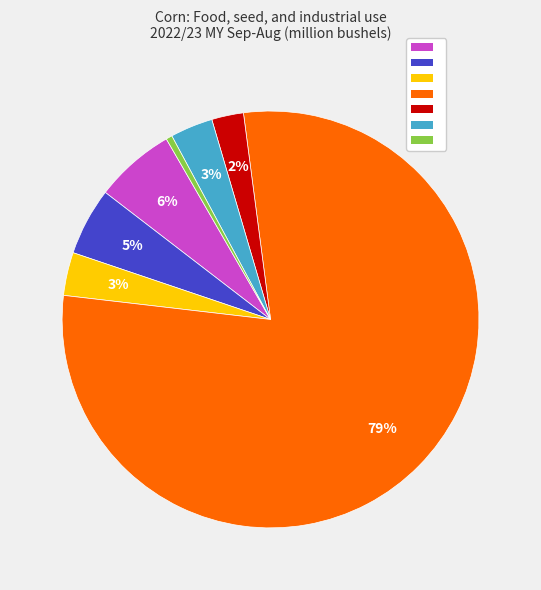

How many segments does this pie chart have?

7